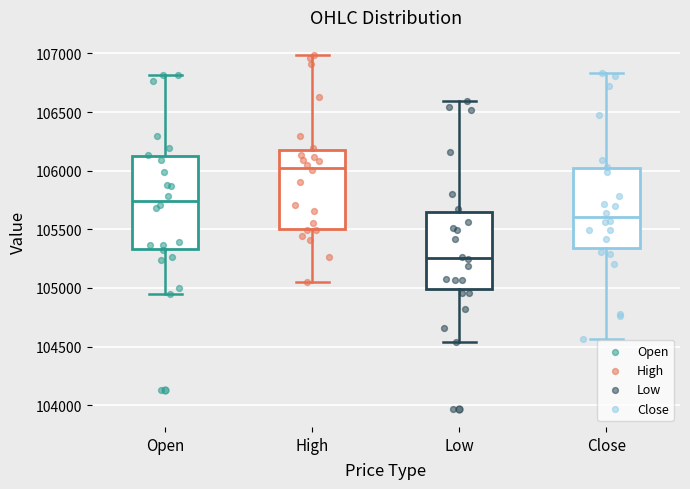

Reading left to right, transcribe this box plot: for each box, give where its median line is, the range the box spans, and where its two whiskers end, as read against the y-axis. The values are not printed on the chart, so give them approximately, as read against the axis.

Open: median 105750, box 105350 to 106150, whiskers 104950 to 106800
High: median 106050, box 105500 to 106200, whiskers 105050 to 107000
Low: median 105250, box 105000 to 105650, whiskers 104550 to 106600
Close: median 105600, box 105350 to 106000, whiskers 104550 to 106850